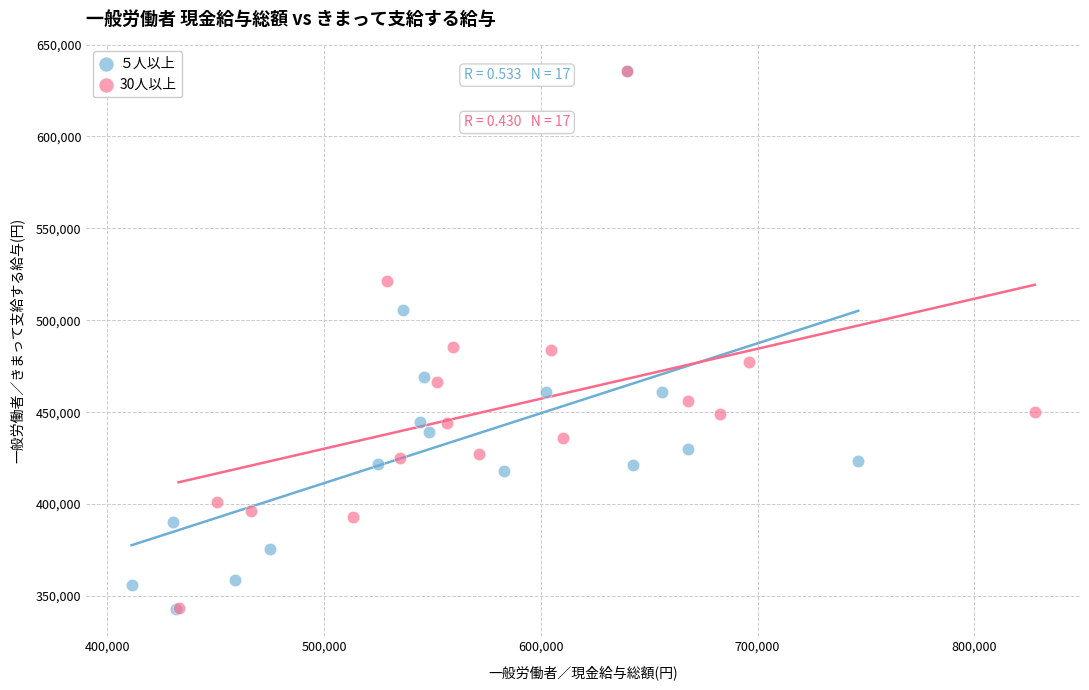

Which series has the widest spread of Y values?

５人以上